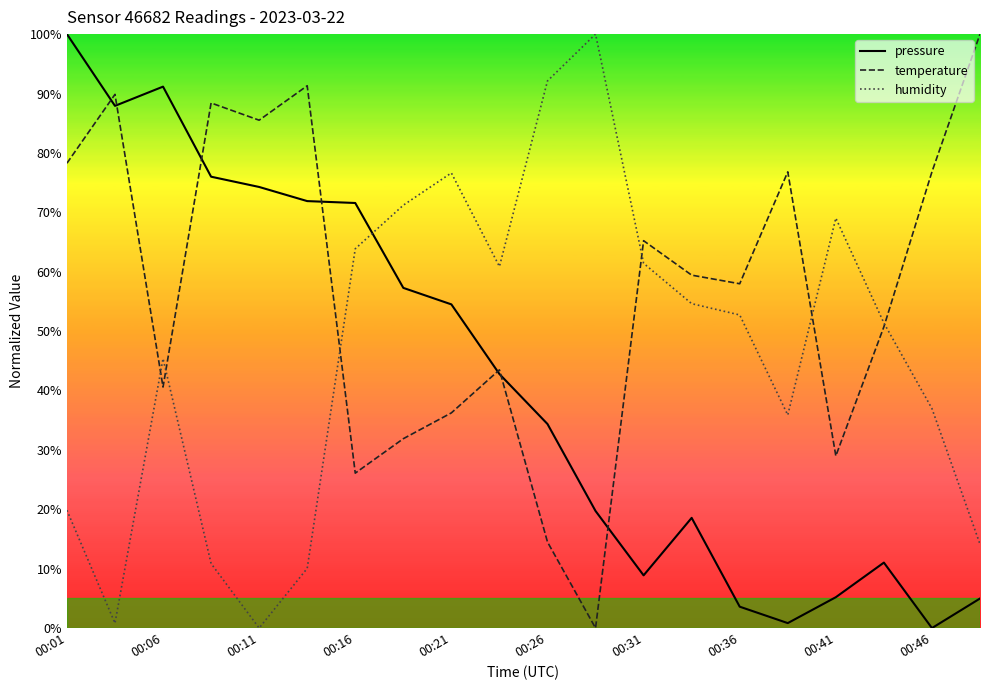

What is the maximum value for pressure?

100.0